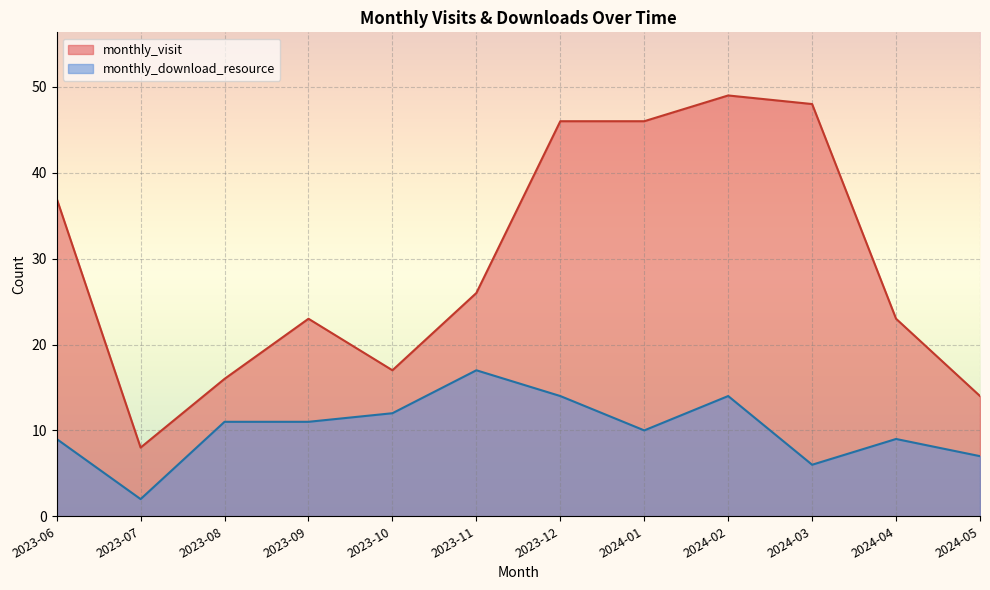

What is the difference between the maximum and minimum values in the monthly_visit series?

41